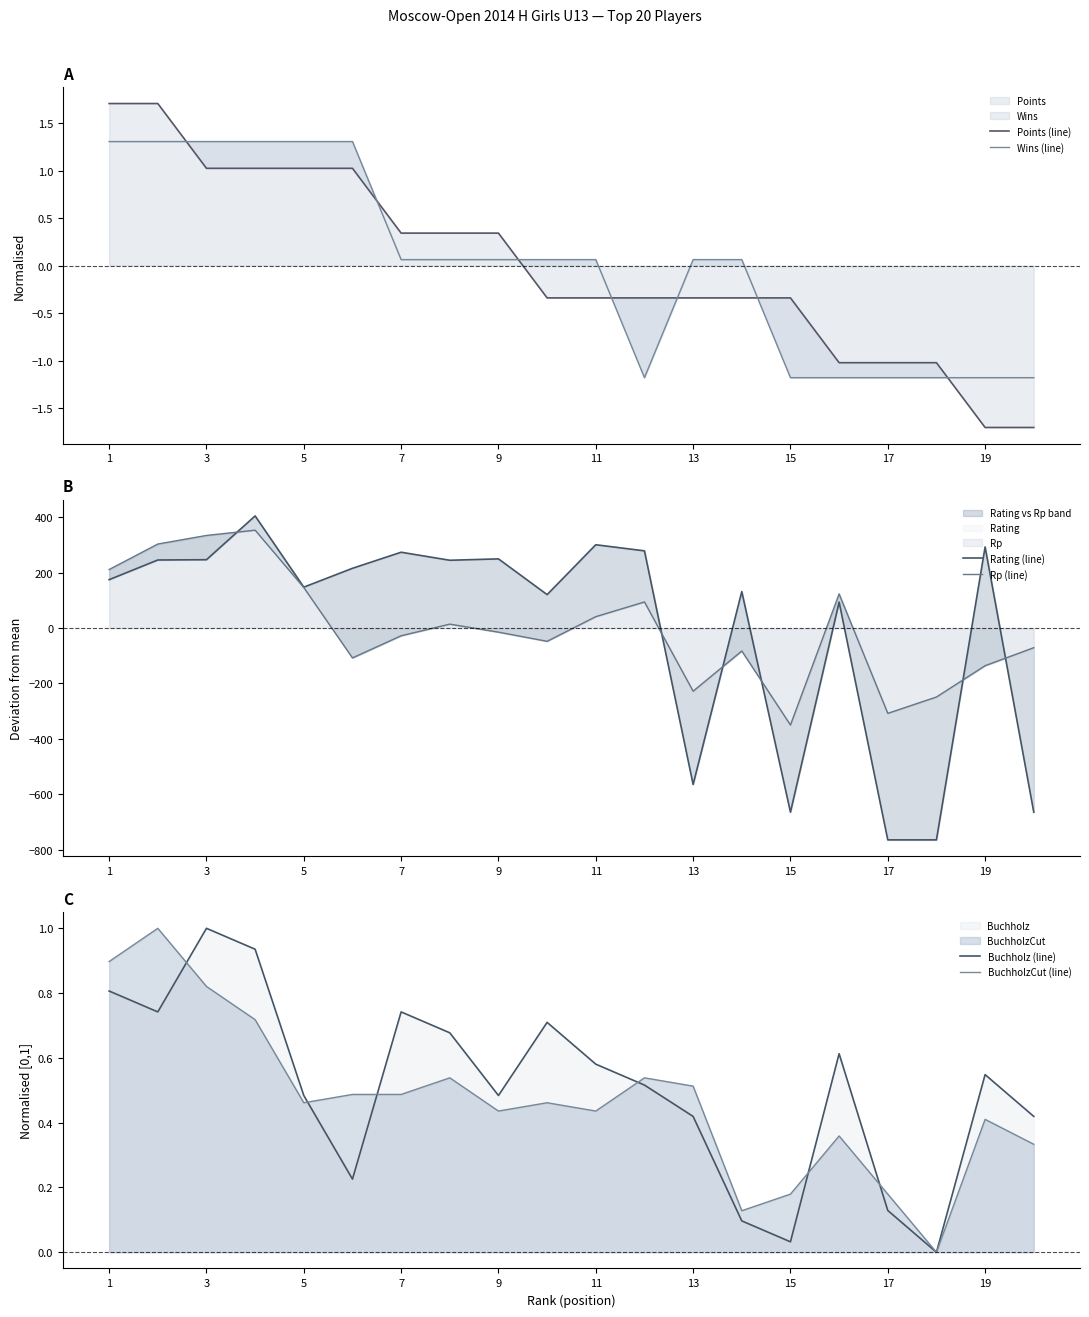

How many values in Rating (line) are above zero?

15